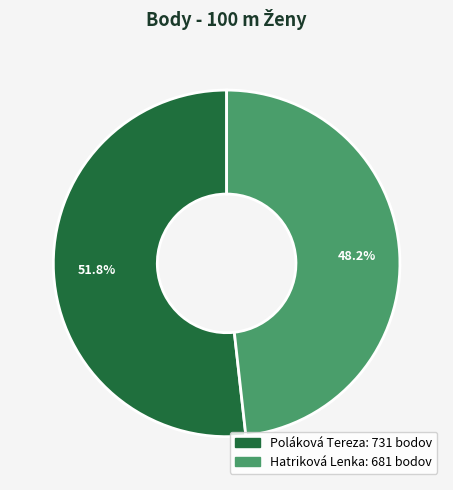

To the nearest percent, what percentage of the pie is Hatriková Lenka?

48%